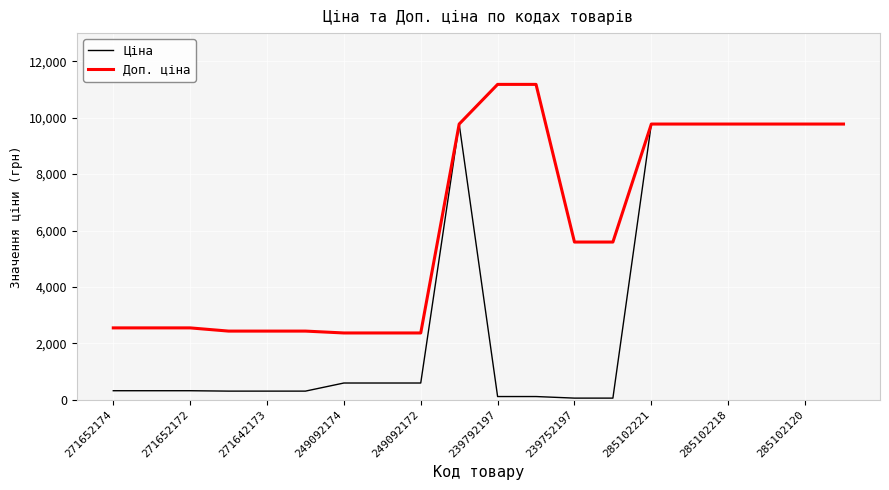

What is the minimum value for Доп. ціна?

2366.5